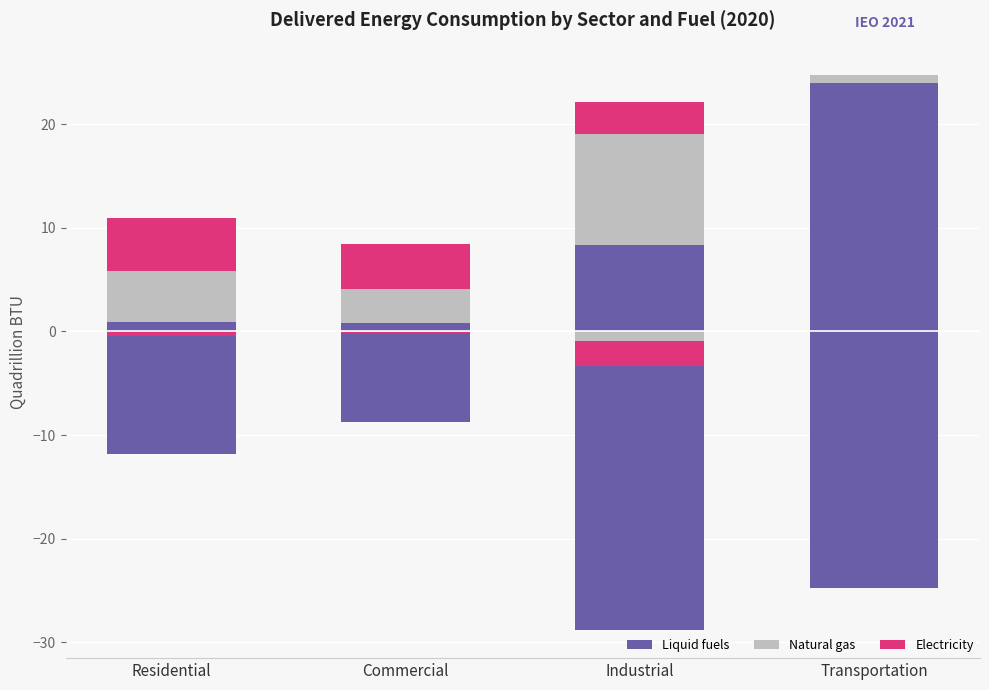

At how many categories does at least one series exceed -23?

4